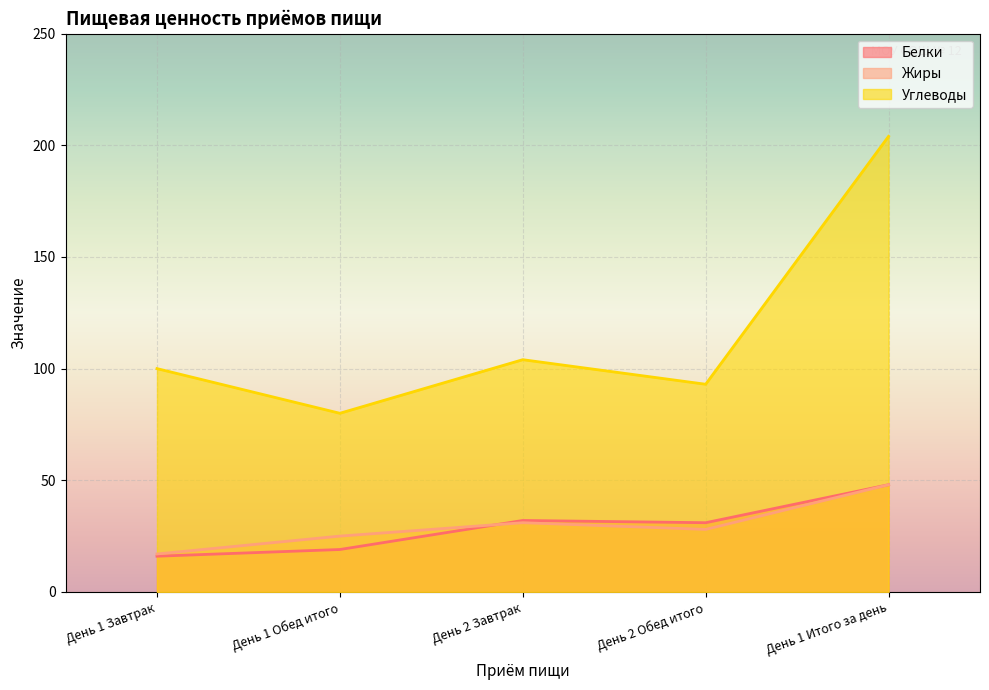

Rank the categories by Жиры value from lowest to highest.

День 1 Завтрак, День 1 Обед итого, День 2 Обед итого, День 2 Завтрак, День 1 Итого за день